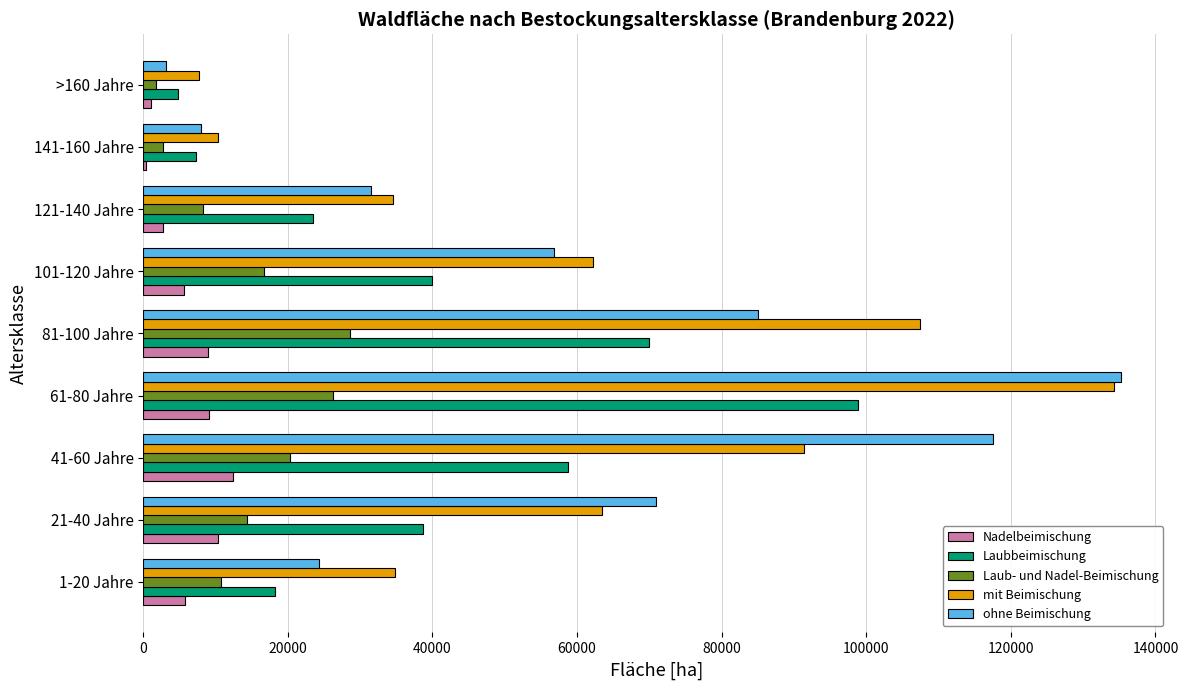

How many data points does each series have?

9